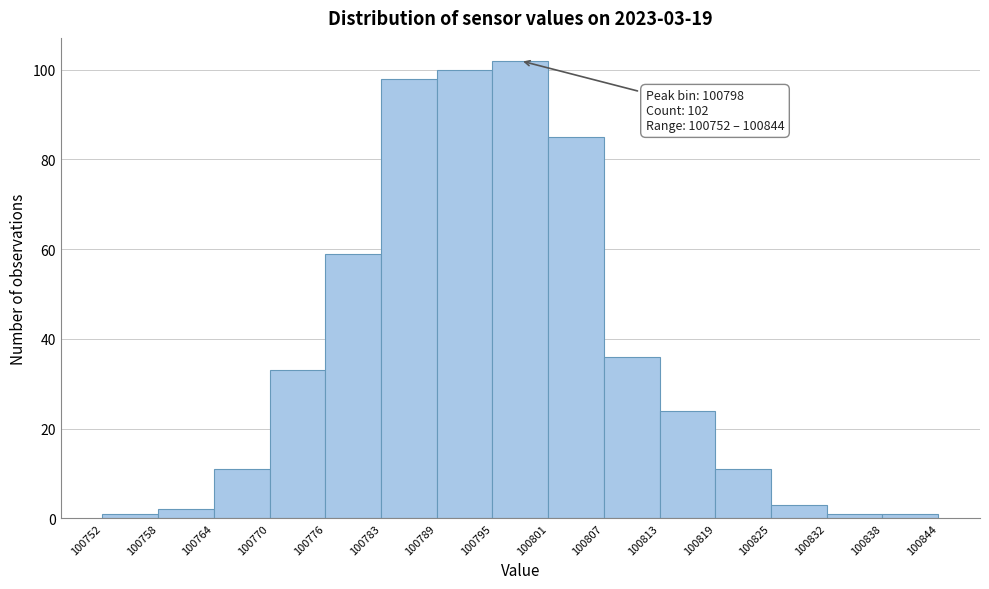

Over which range of the x-axis is the bar tallest?

100795 to 100801